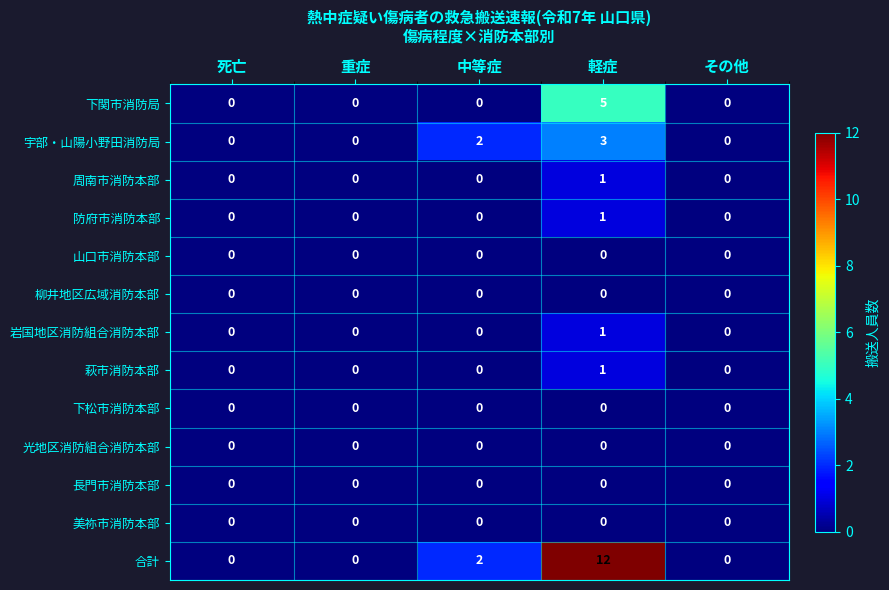

Which series has the largest range (max minus min)?

合計